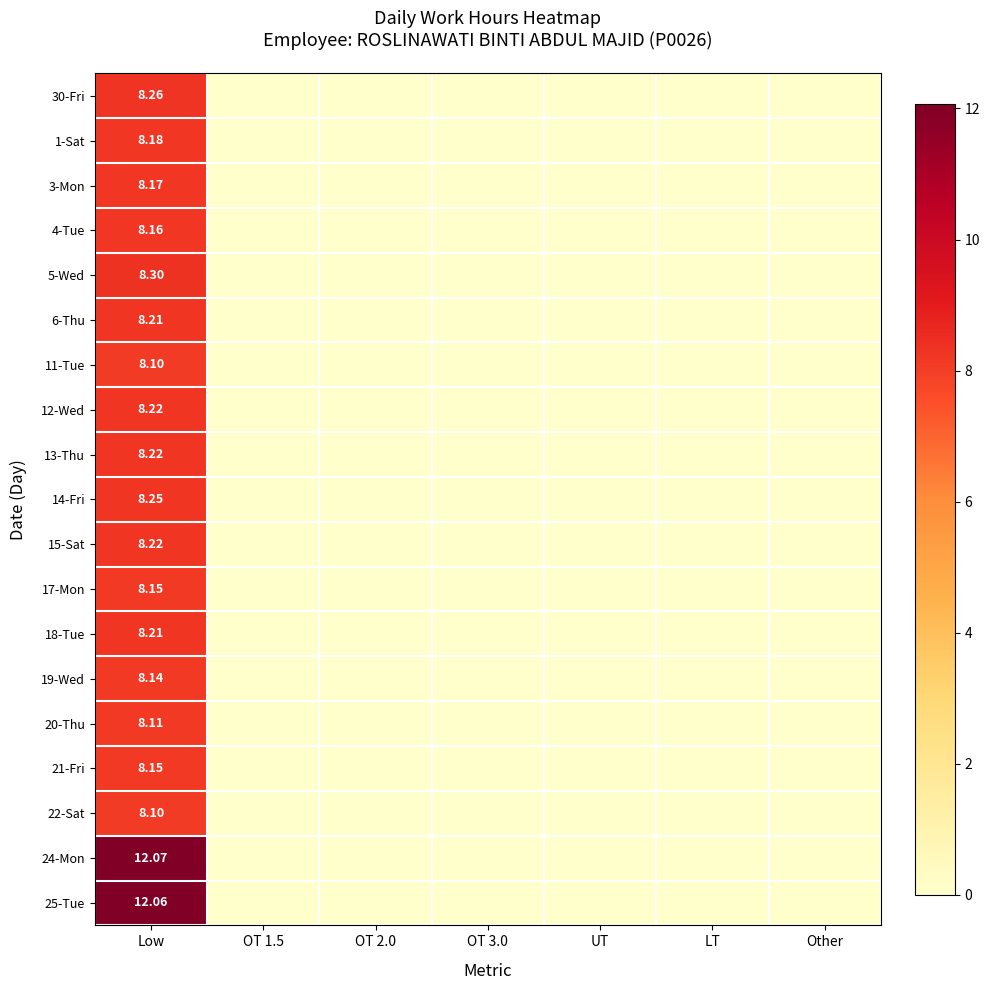

Is the value of 20-Thu at OT 2.0 greater than the value of 18-Tue at LT?

No